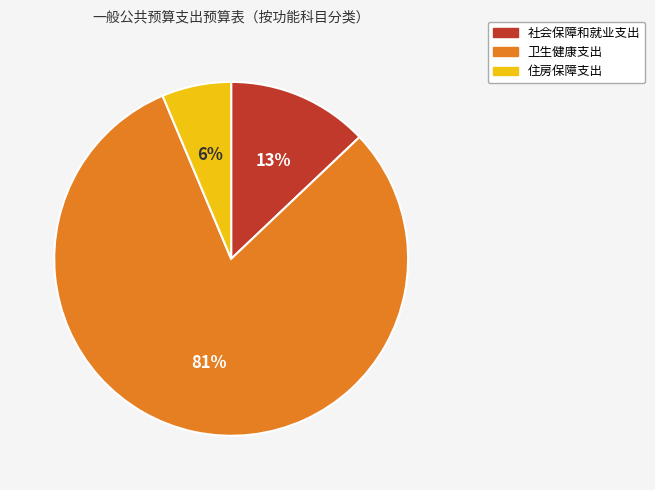

Which slice is the largest?

卫生健康支出